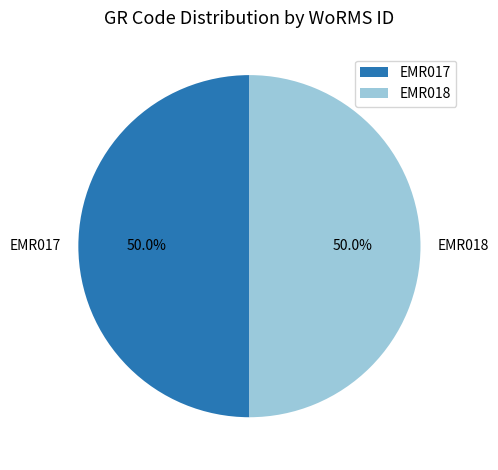

Is it true that EMR018 is 44% of the pie?

False